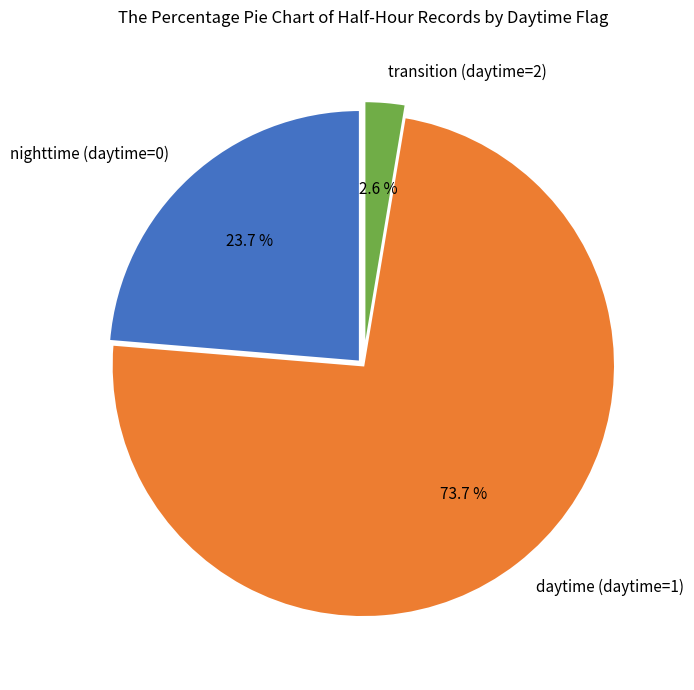

Approximately how many times larger is the value at daytime (daytime=1) compared to nighttime (daytime=0)?

3.1